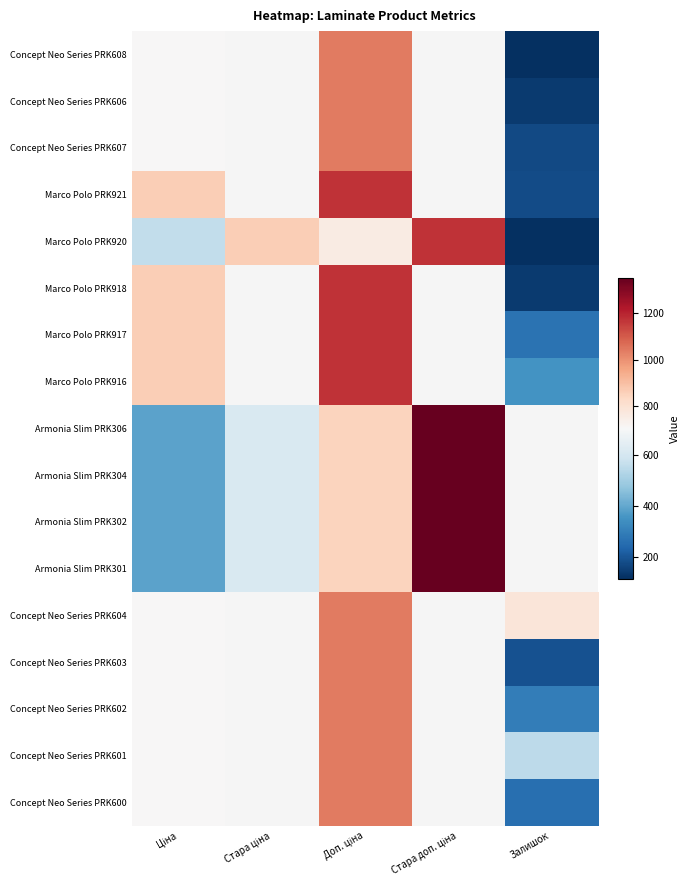

Which series has the largest range (max minus min)?

Marco Polo PRK920